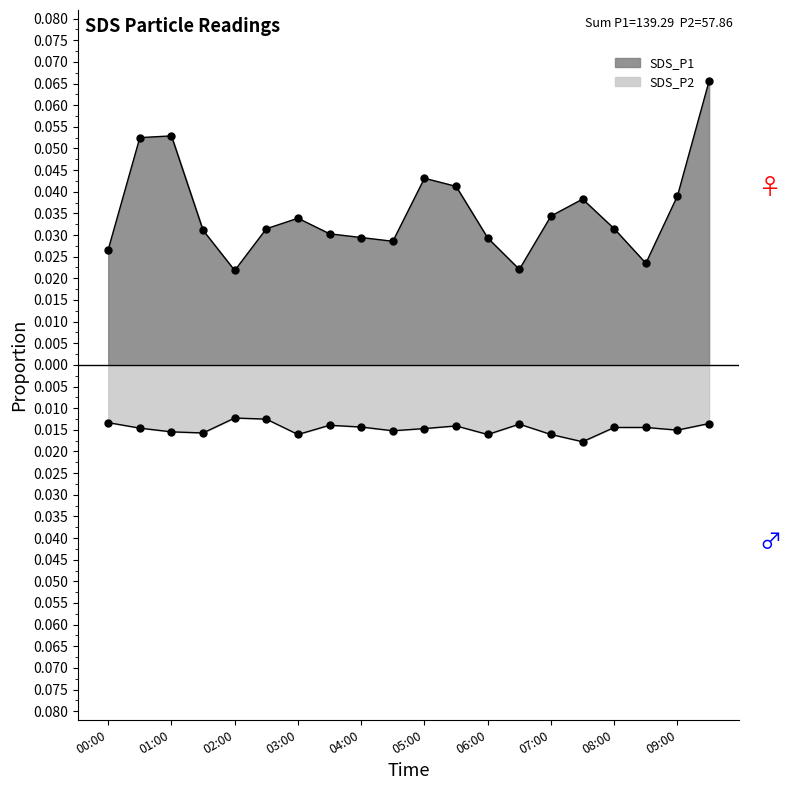

Count the number of data series in this chart.

2